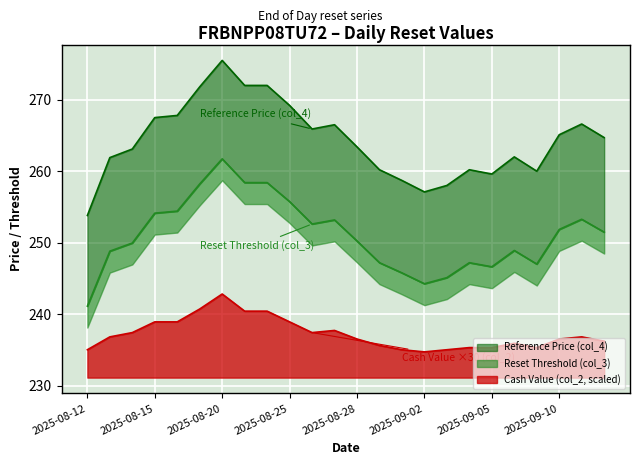

What is the total value across all series at 2025-09-02?

736.1